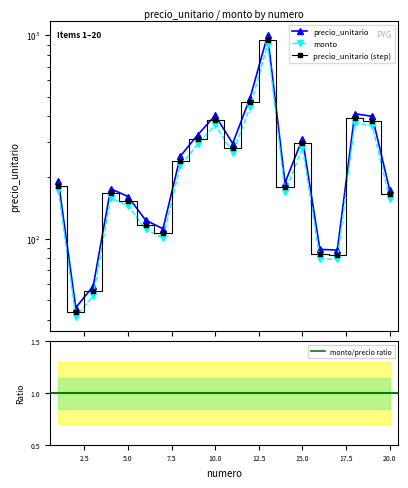

The monto/precio ratio series shows 0.7 at 12. True or false?

False